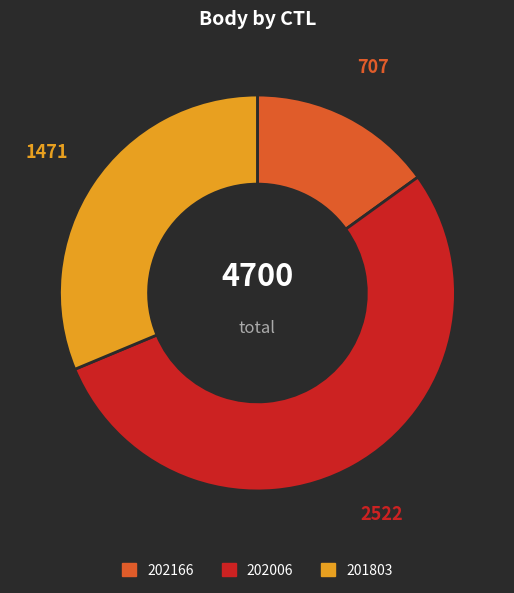

Is 202006 the majority of the pie?

Yes